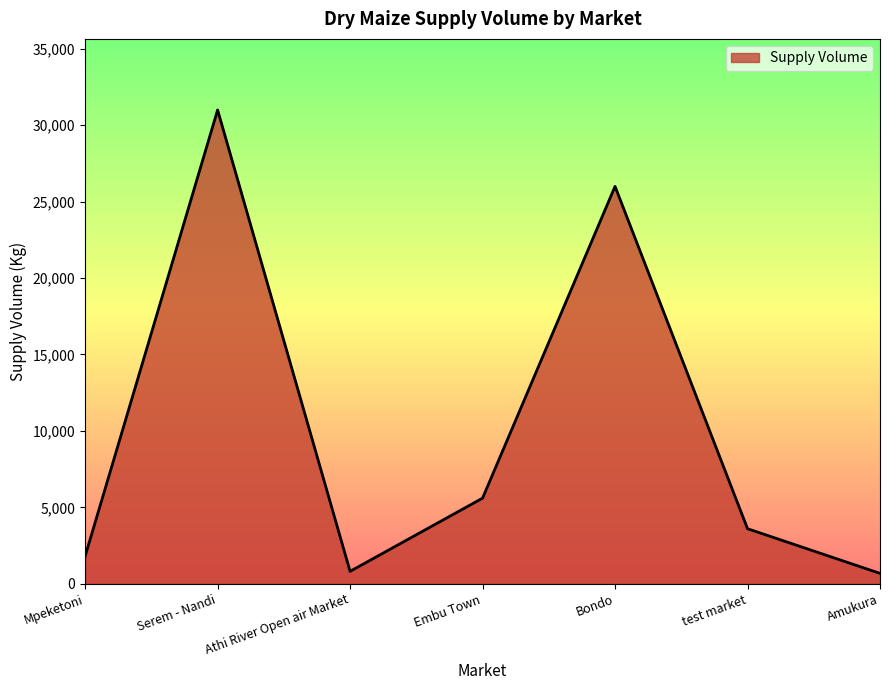

At which category does the chart reach its peak across all series?

Serem - Nandi